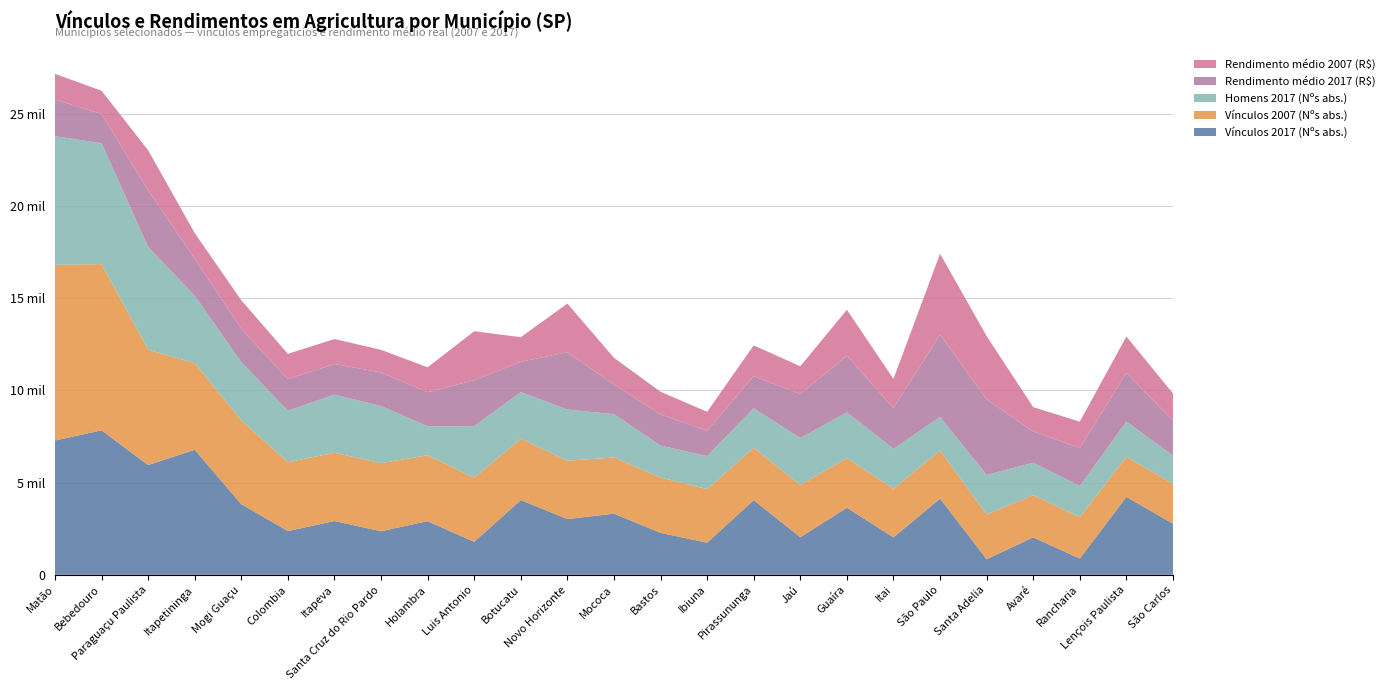

Reading right to left, what are all the values shown in this chart?

Vínculos 2017 (Nºs abs.): 2769	4228	883	2033	847	4135	2032	3640	2038	4051	1743	2275	3318	3022	4054	1788	2911	2363	2918	2373	3831	6778	5952	7836	7281
Vínculos 2007 (Nºs abs.): 2167	2170	2239	2285	2427	2601	2633	2694	2829	2838	2900	3001	3046	3163	3324	3478	3573	3690	3701	3730	4547	4695	6253	9009	9529
Homens 2017 (Nºs abs.): 1524	1914	1696	1759	2146	1825	2165	2475	2550	2141	1796	1732	2344	2776	2528	2796	1566	3099	3148	2797	3150	3657	5572	6560	6971
Rendimento médio 2017 (R$): 1897	2642	2059	1695	4095	4466	2219	3074	2395	1747	1376	1689	1616	3111	1645	2491	1849	1820	1664	1715	1808	2009	3069	1579	1994
Rendimento médio 2007 (R$): 1474	1969	1430	1317	3427	4383	1575	2490	1495	1665	1025	1229	1442	2634	1334	2655	1351	1226	1354	1366	1549	1390	2173	1262	1388